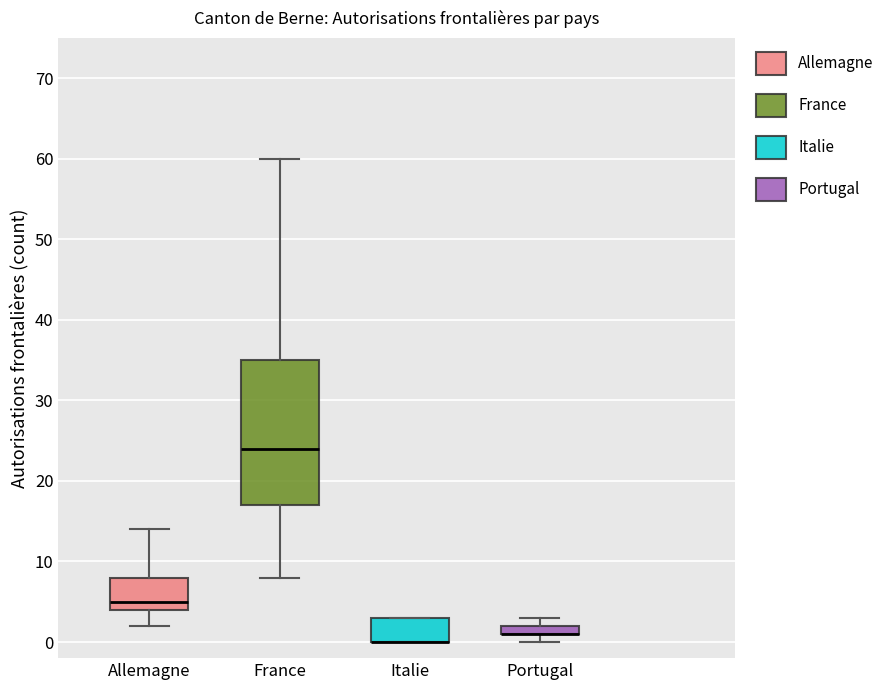

Where does the lower whisker of the box for Allemagne end on the y-axis? The values are not printed on the chart, so give them approximately, as read against the axis.

2